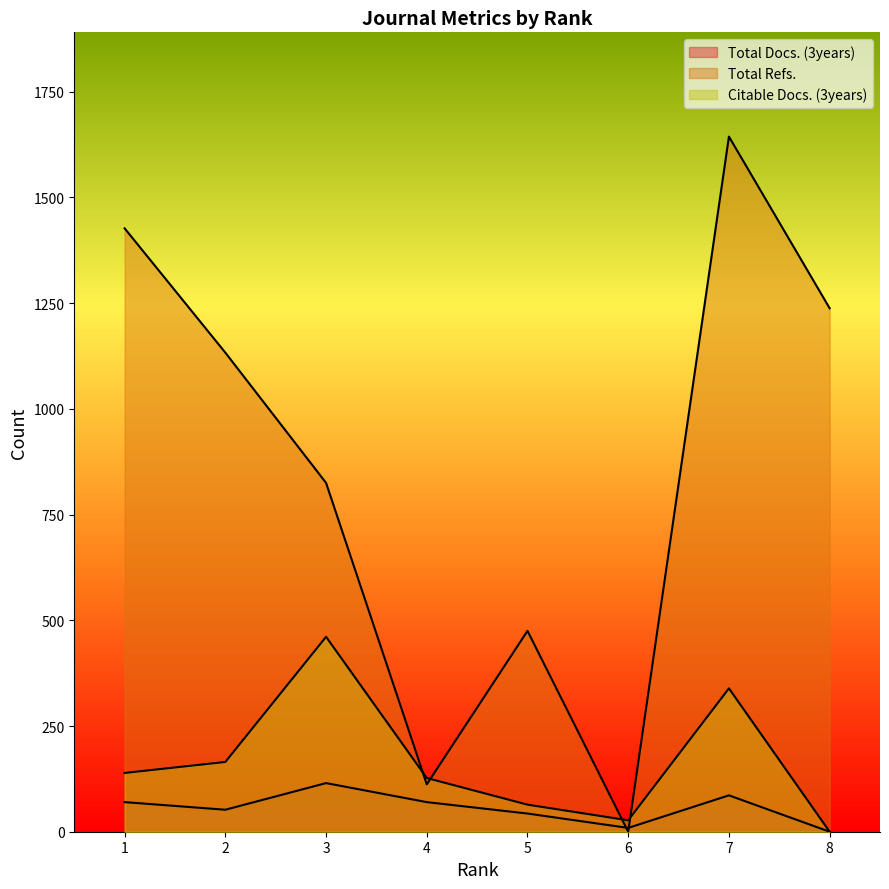

What is the difference between the second highest and minimum values in the Total Docs. (3years) series?

86